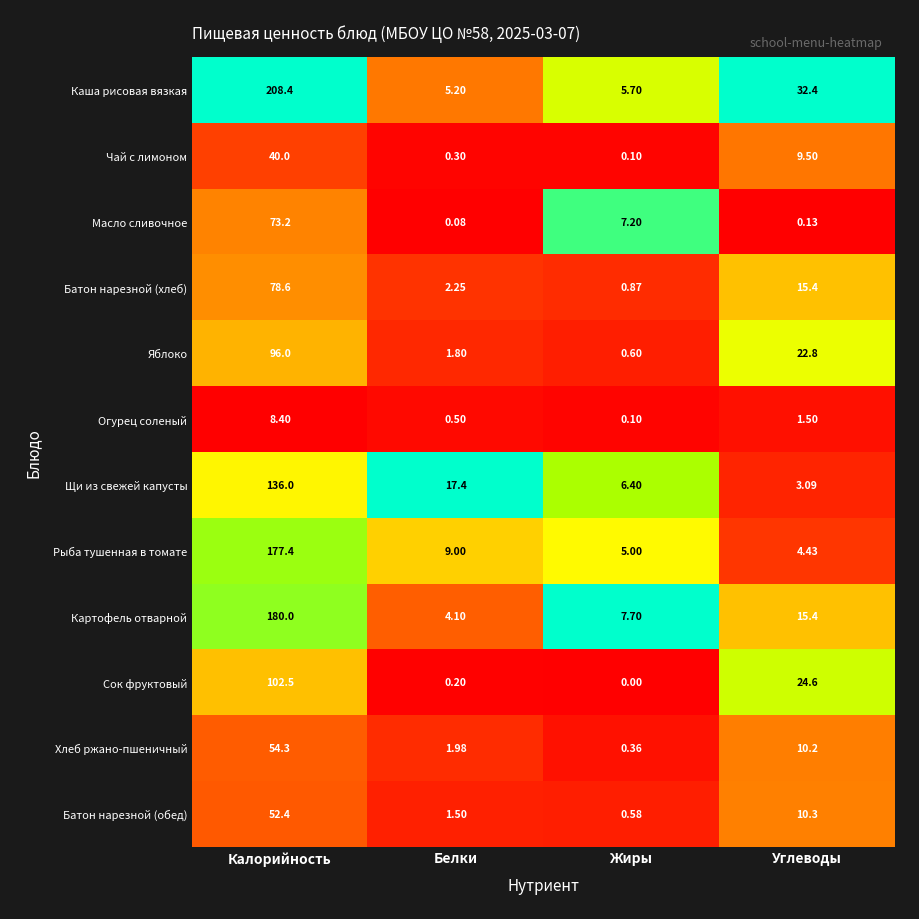

At which category is the sum across all series the highest?

Калорийность